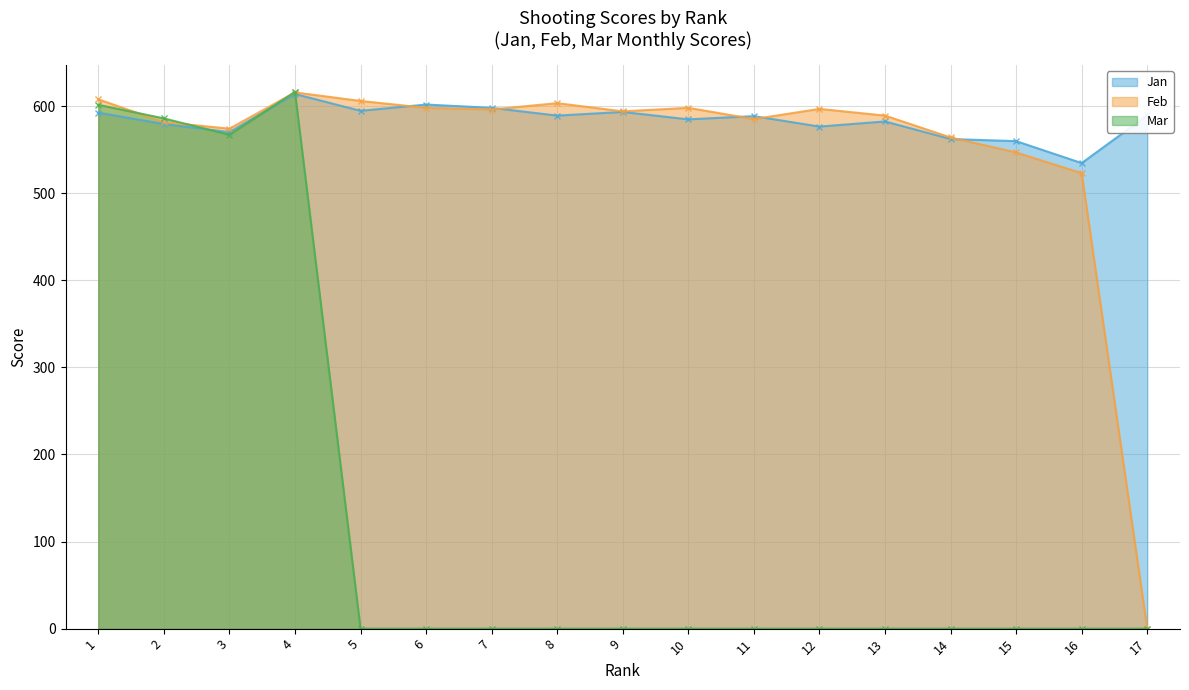

True or false: Feb has a value of 822.8 at 4.

False